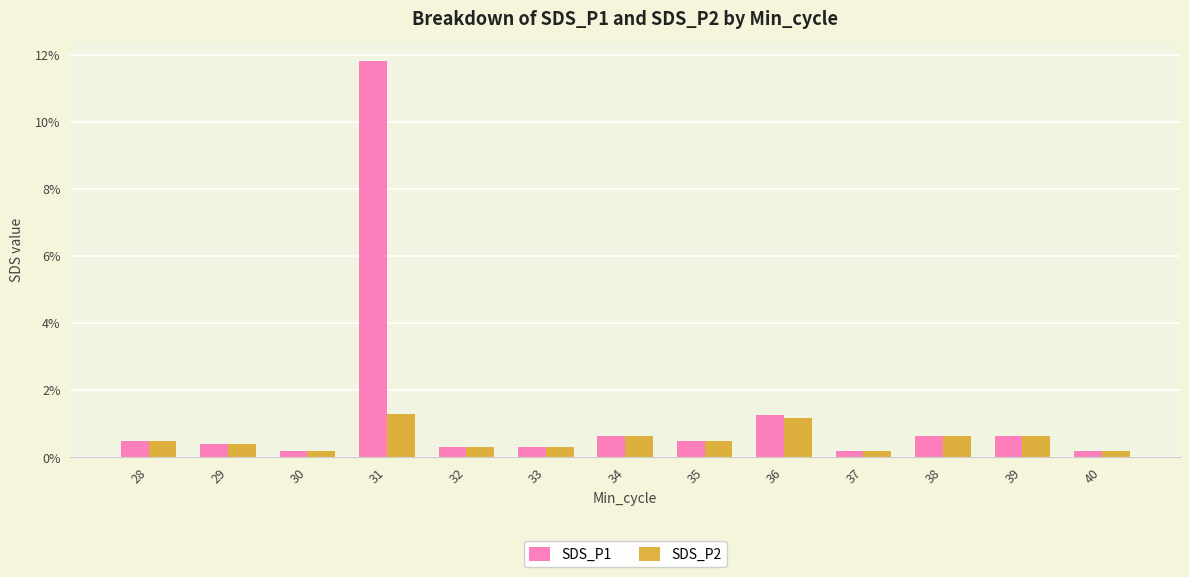

What is the value of the SDS_P1 bar at the 2nd from the left?

0.4